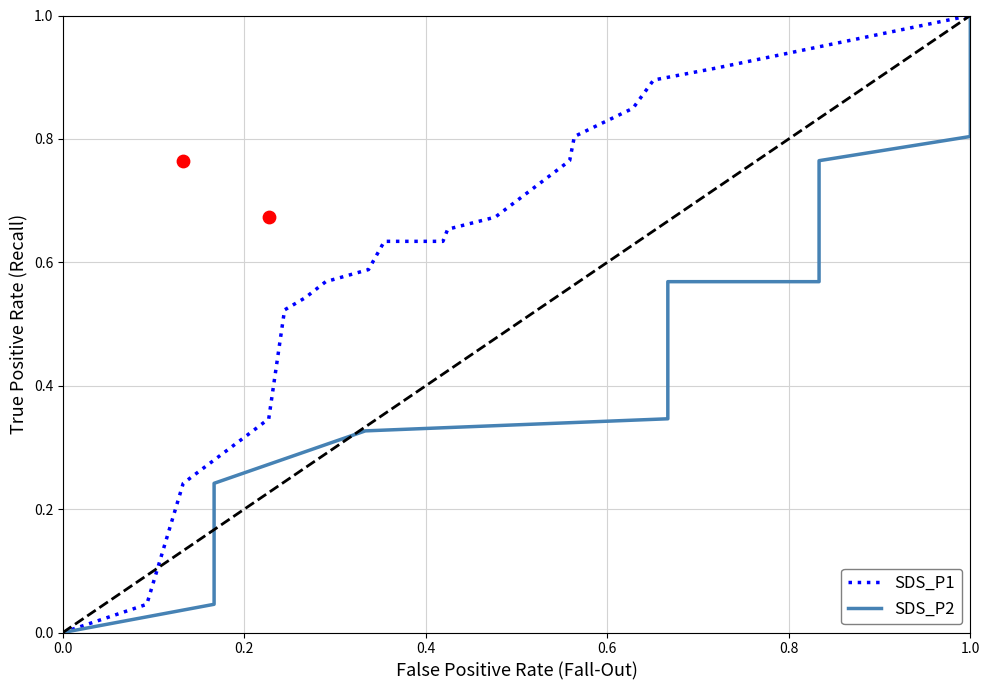

Which series has the largest total across all categories?

SDS_P1